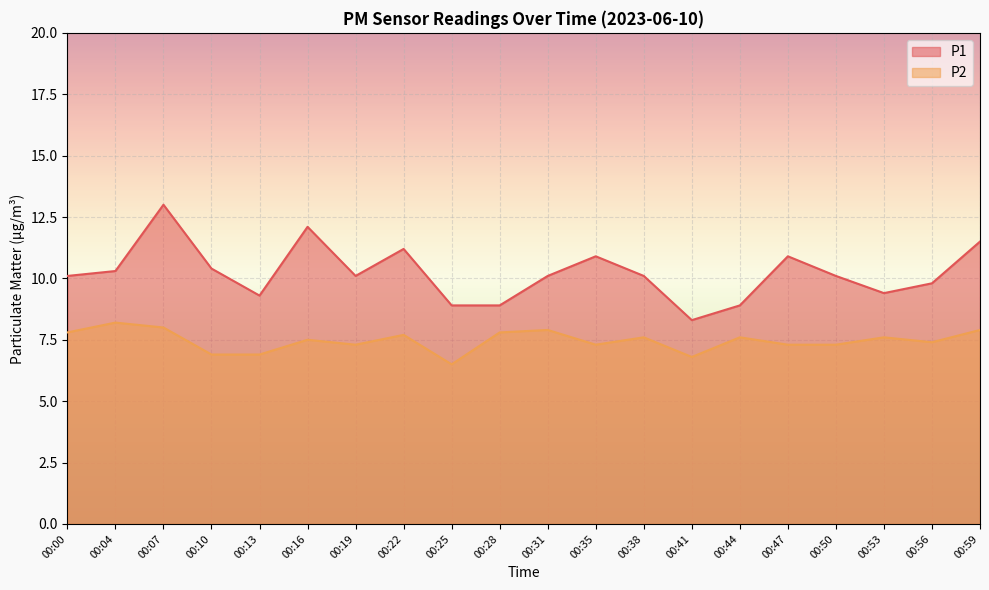

True or false: P2 has a value of 10.7 at 00:07.

False